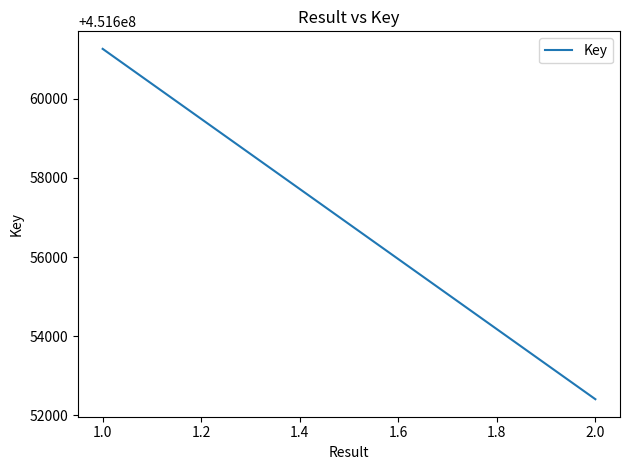

What is the average value?

451656835